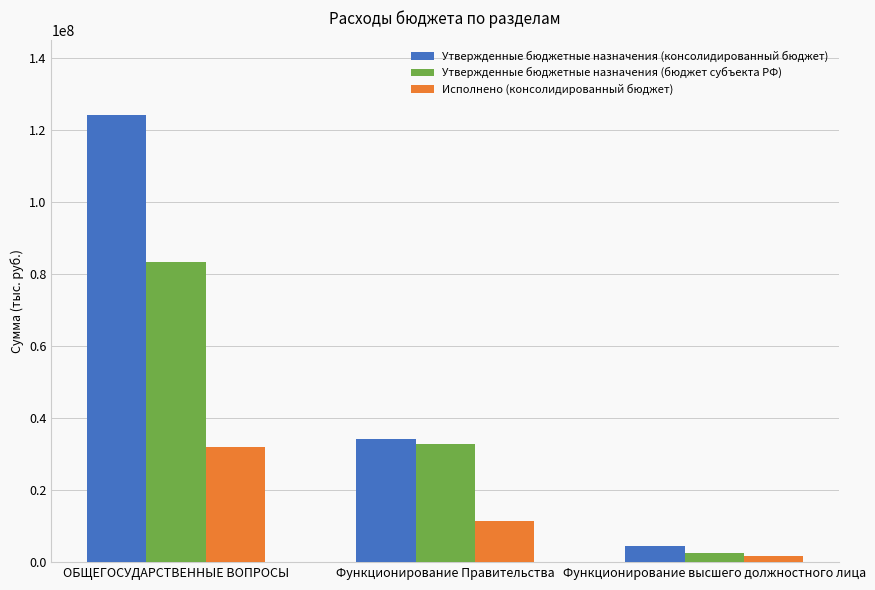

What is the label of the 1st bar from the right?

Функционирование высшего должностного лица